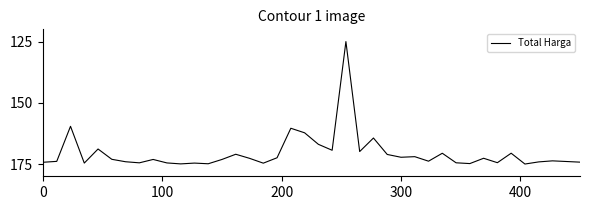

What is the difference between the maximum and minimum values?

50.0